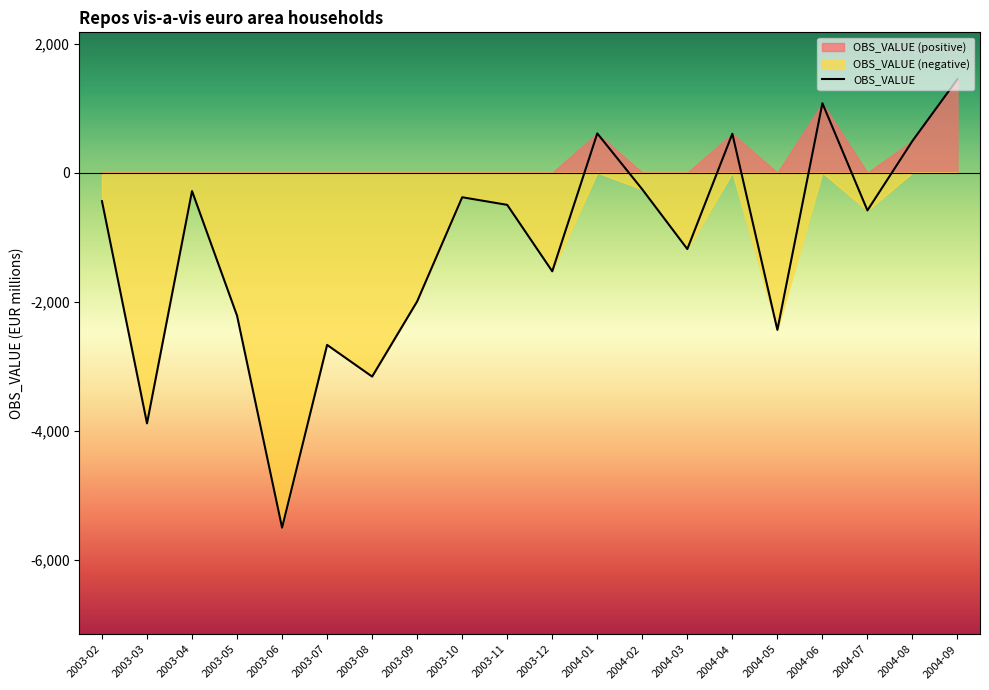

What is the approximate value at 2003-10, to the nearest 50?

-400